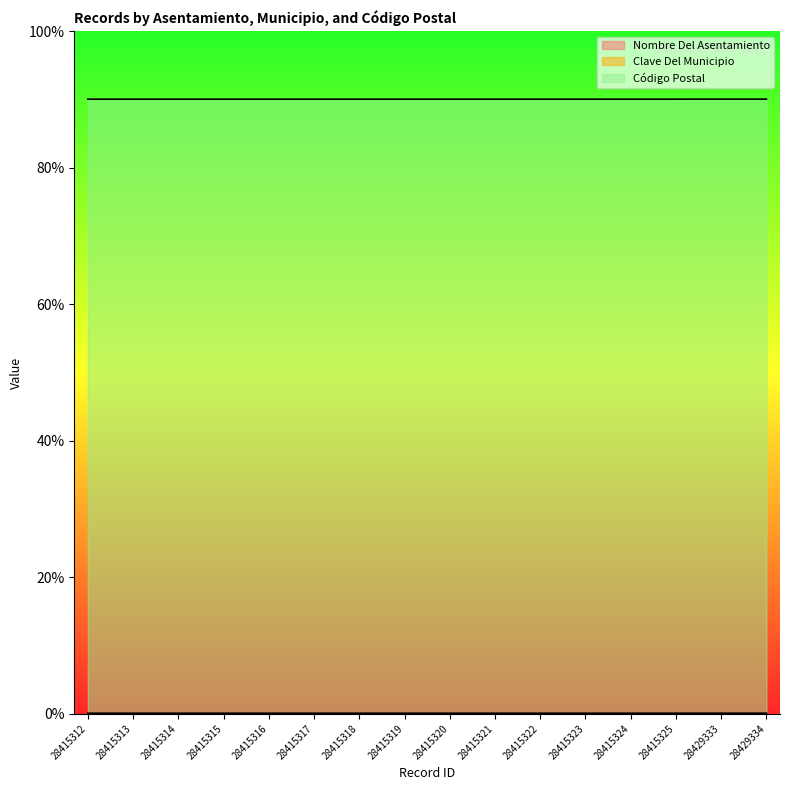

At how many categories does at least one series exceed 0?

16